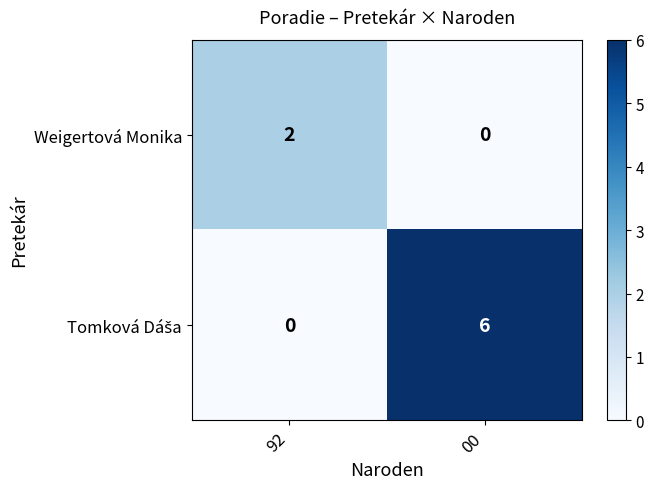

Which category has the highest value across all series?

00